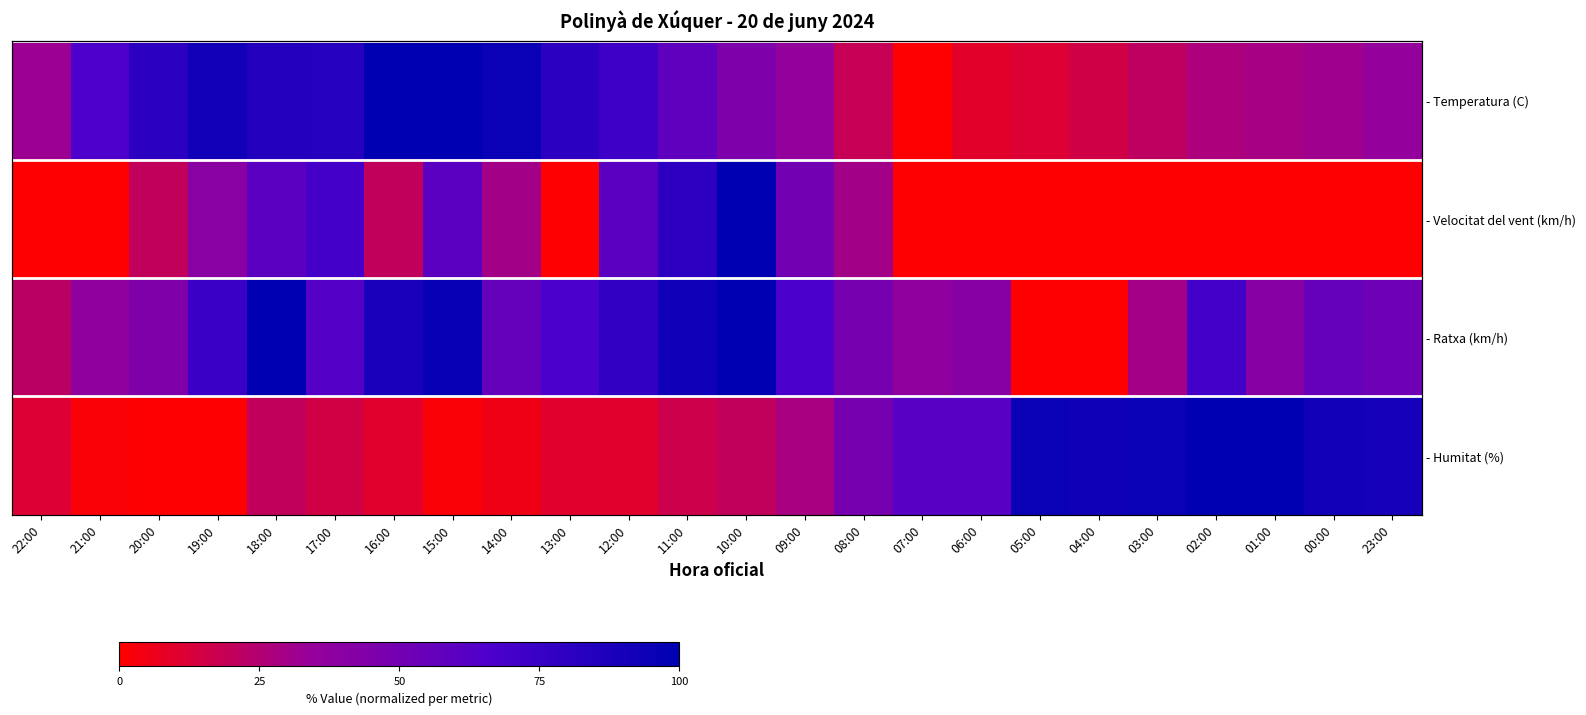

Which series changed the most between 06:00 and 03:00?

- Humitat (%)